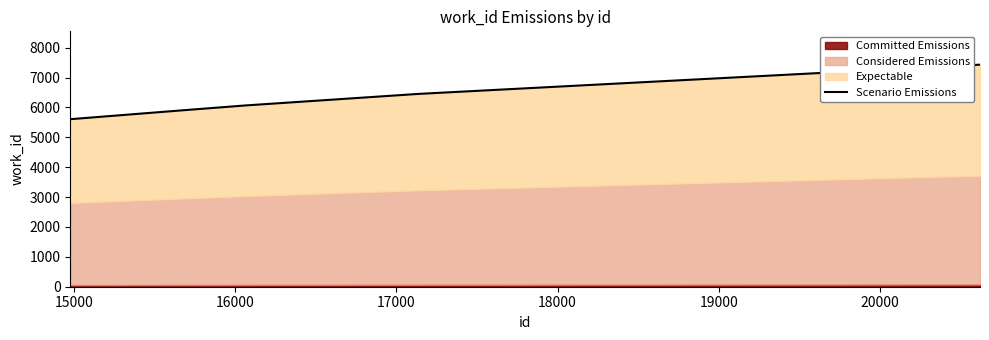

What is the maximum value shown in the chart?

7431